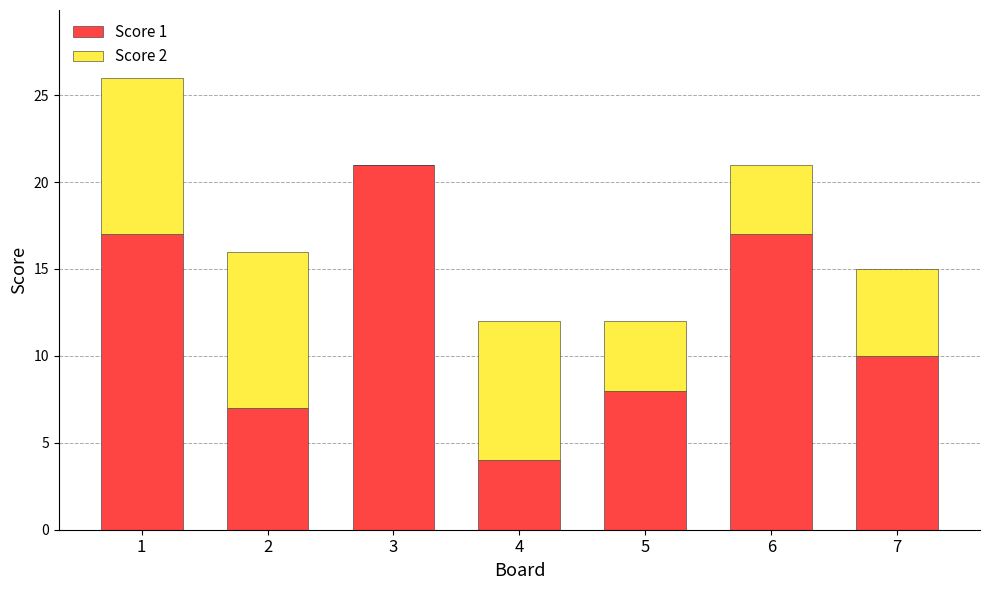

Reading right to left, what are the values for Score 1?

7=10	6=17	5=8	4=4	3=21	2=7	1=17